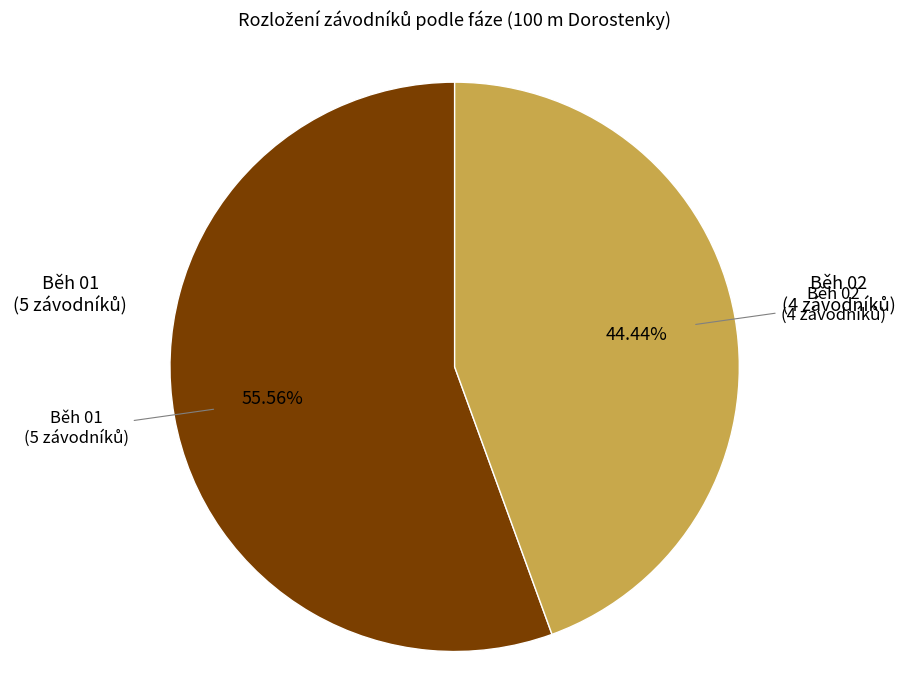

Does any single category account for the majority?

Yes